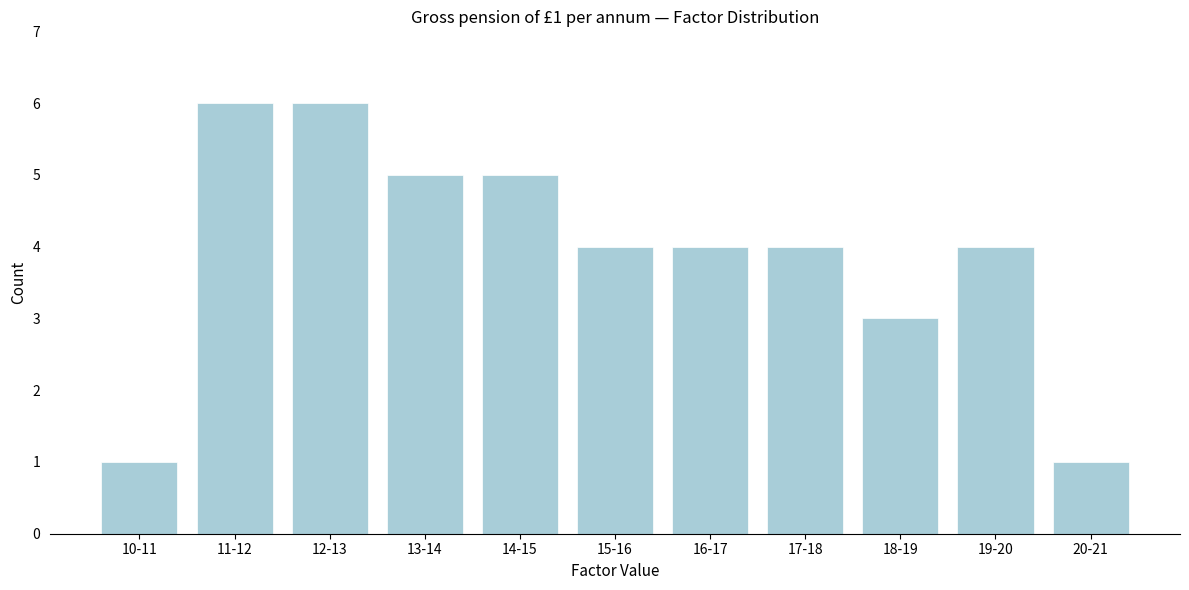

Reading right to left, transcribe all the data shown in this chart.

1	4	3	4	4	4	5	5	6	6	1